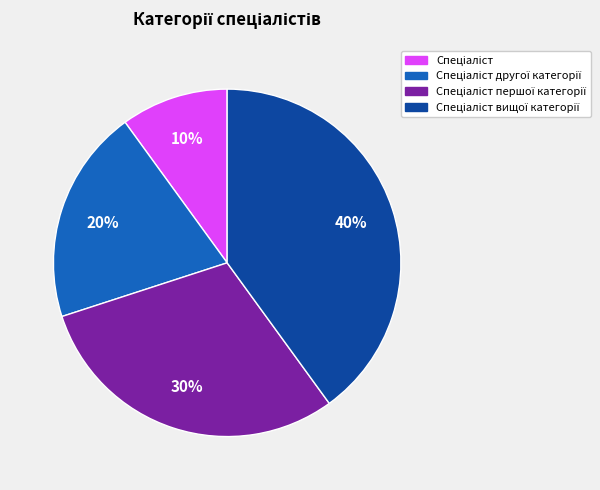

Does any single category account for the majority?

No